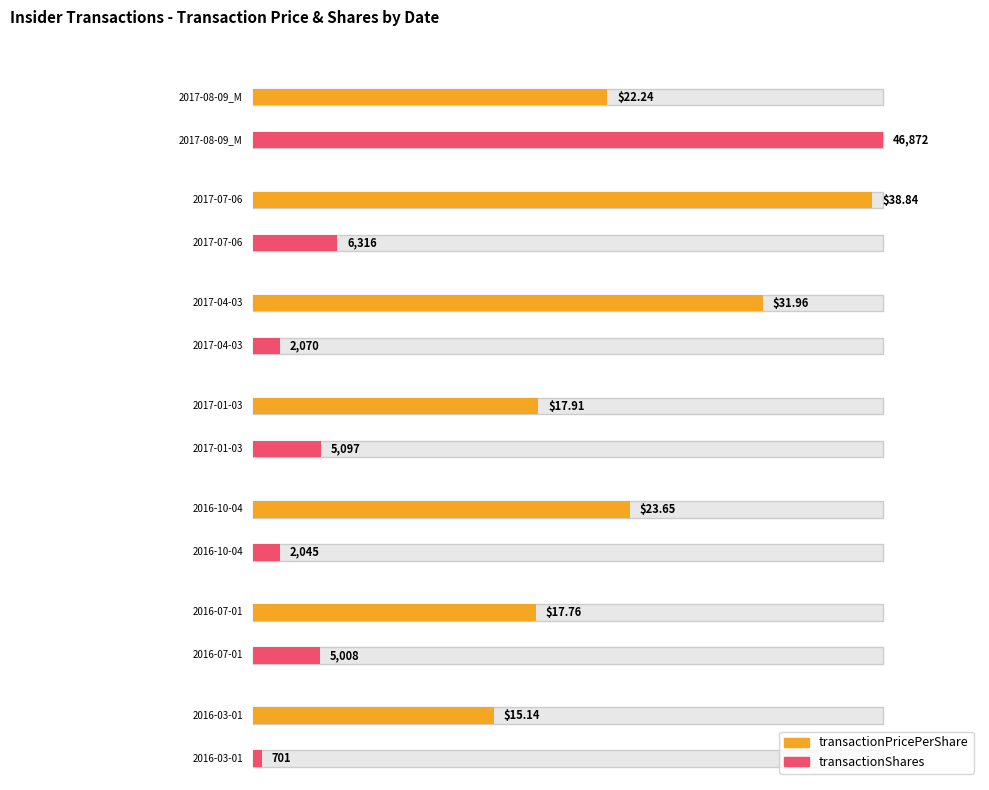

Rank the series by their maximum value, from highest to lowest.

transactionShares, transactionPricePerShare